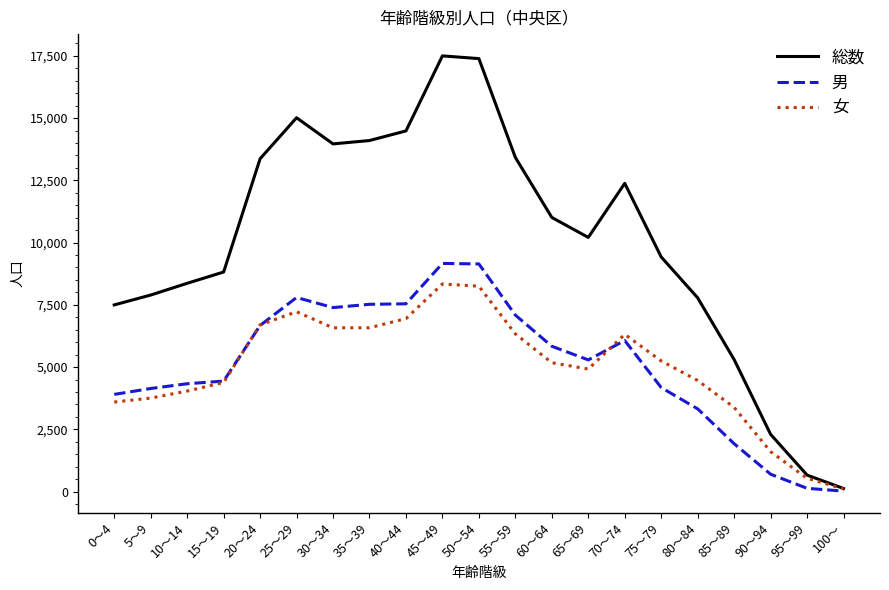

Which series has the largest total across all categories?

総数